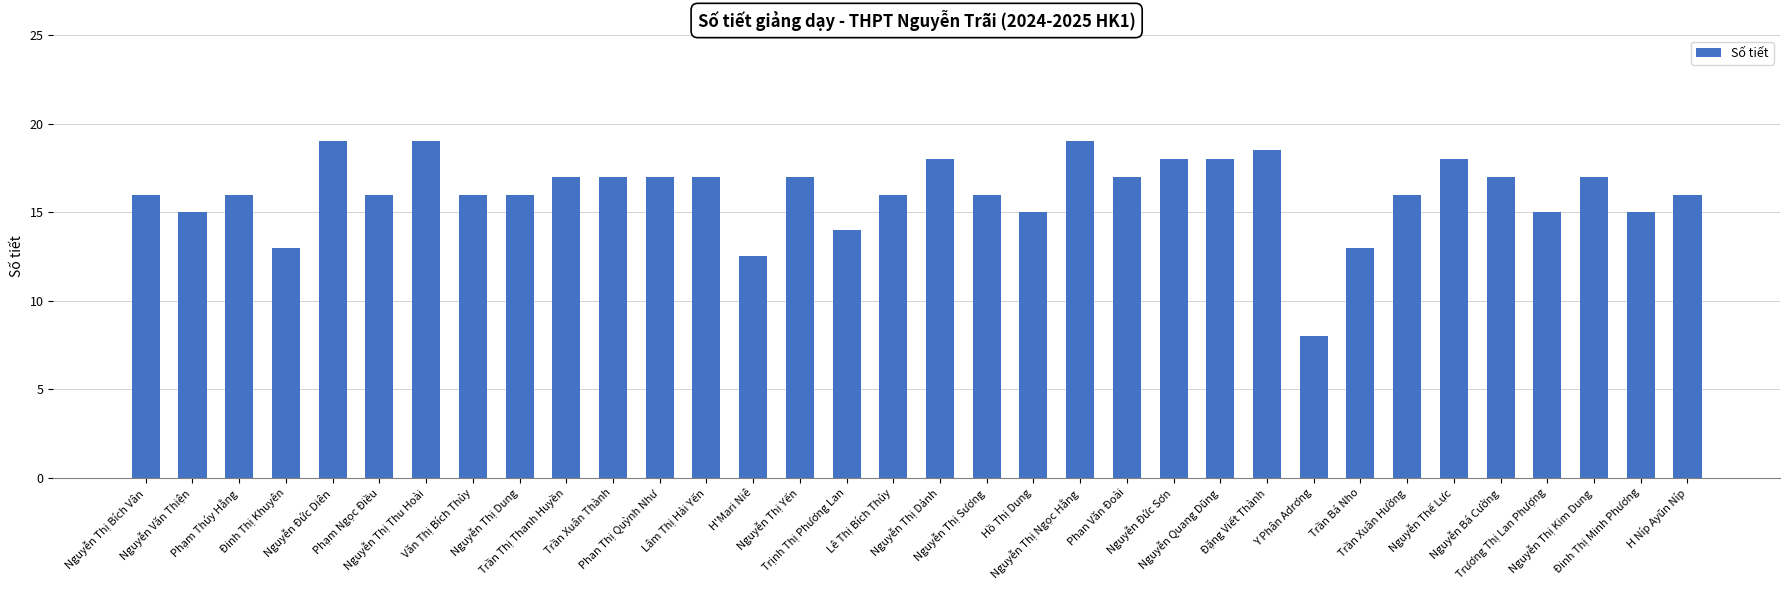

What position from the right is Đặng Viết Thành?

10